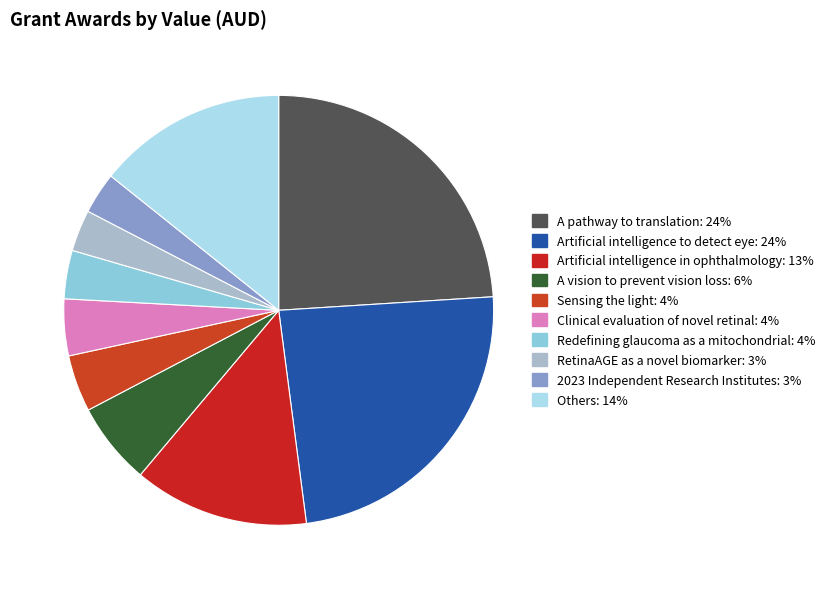

How many segments does this pie chart have?

10